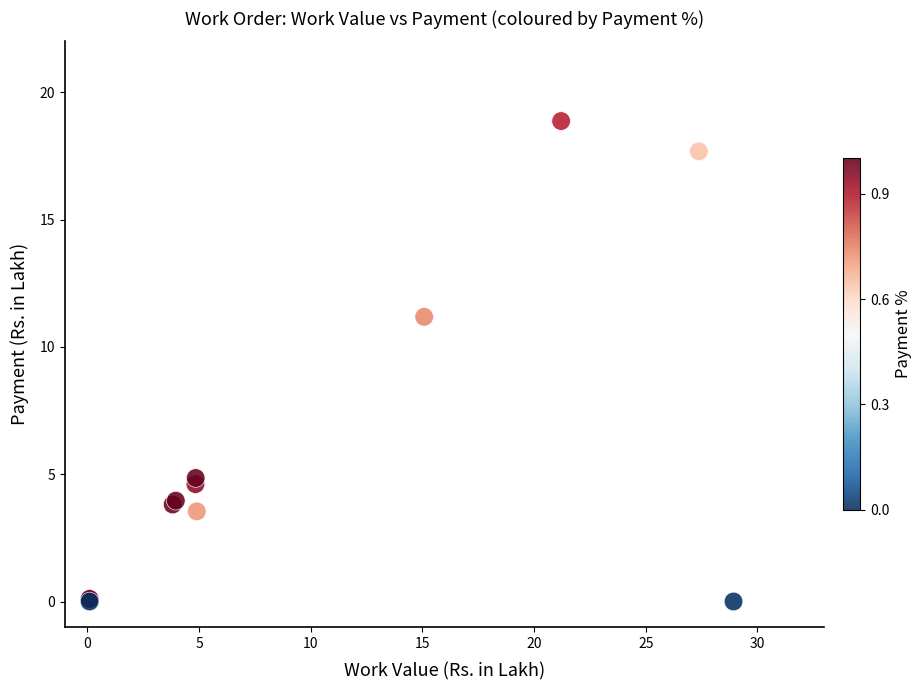

What Y value in the scatter plot is closest to 9?

11.2